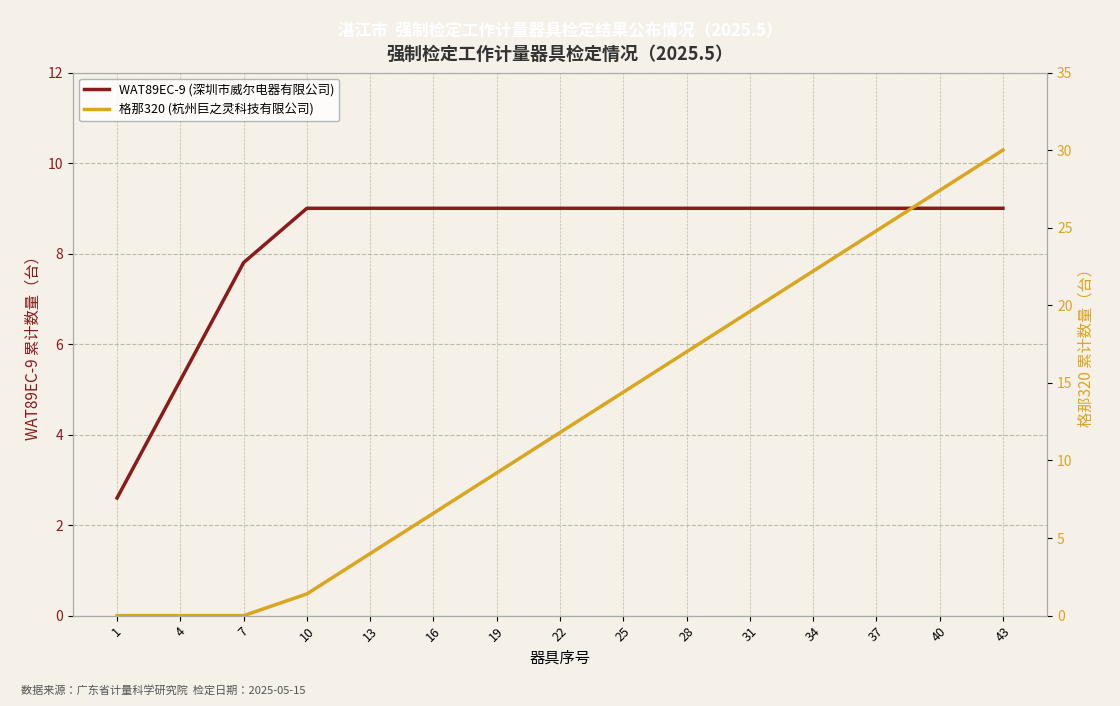

Reading right to left, transcribe all the data shown in this chart.

WAT89EC-9 (深圳市威尔电器有限公司): 43=9.0	40=9.0	37=9.0	34=9.0	31=9.0	28=9.0	25=9.0	22=9.0	19=9.0	16=9.0	13=9.0	10=9.0	7=7.8	4=5.2	1=2.6
格那320 (杭州巨之灵科技有限公司): 43=30.0	40=27.4	37=24.8	34=22.2	31=19.6	28=17.0	25=14.4	22=11.8	19=9.2	16=6.6	13=4.0	10=1.4	7=0.0	4=0.0	1=0.0